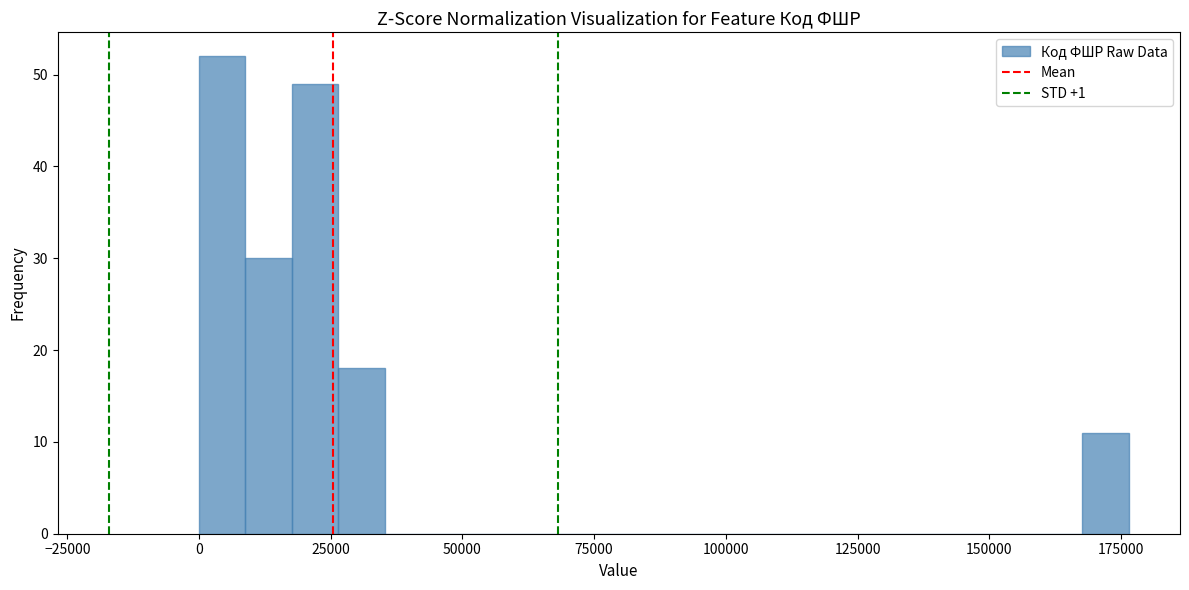

Around what value on the x-axis is the tallest bar? Give the approximate position of its centre, as read against the axis.

5000